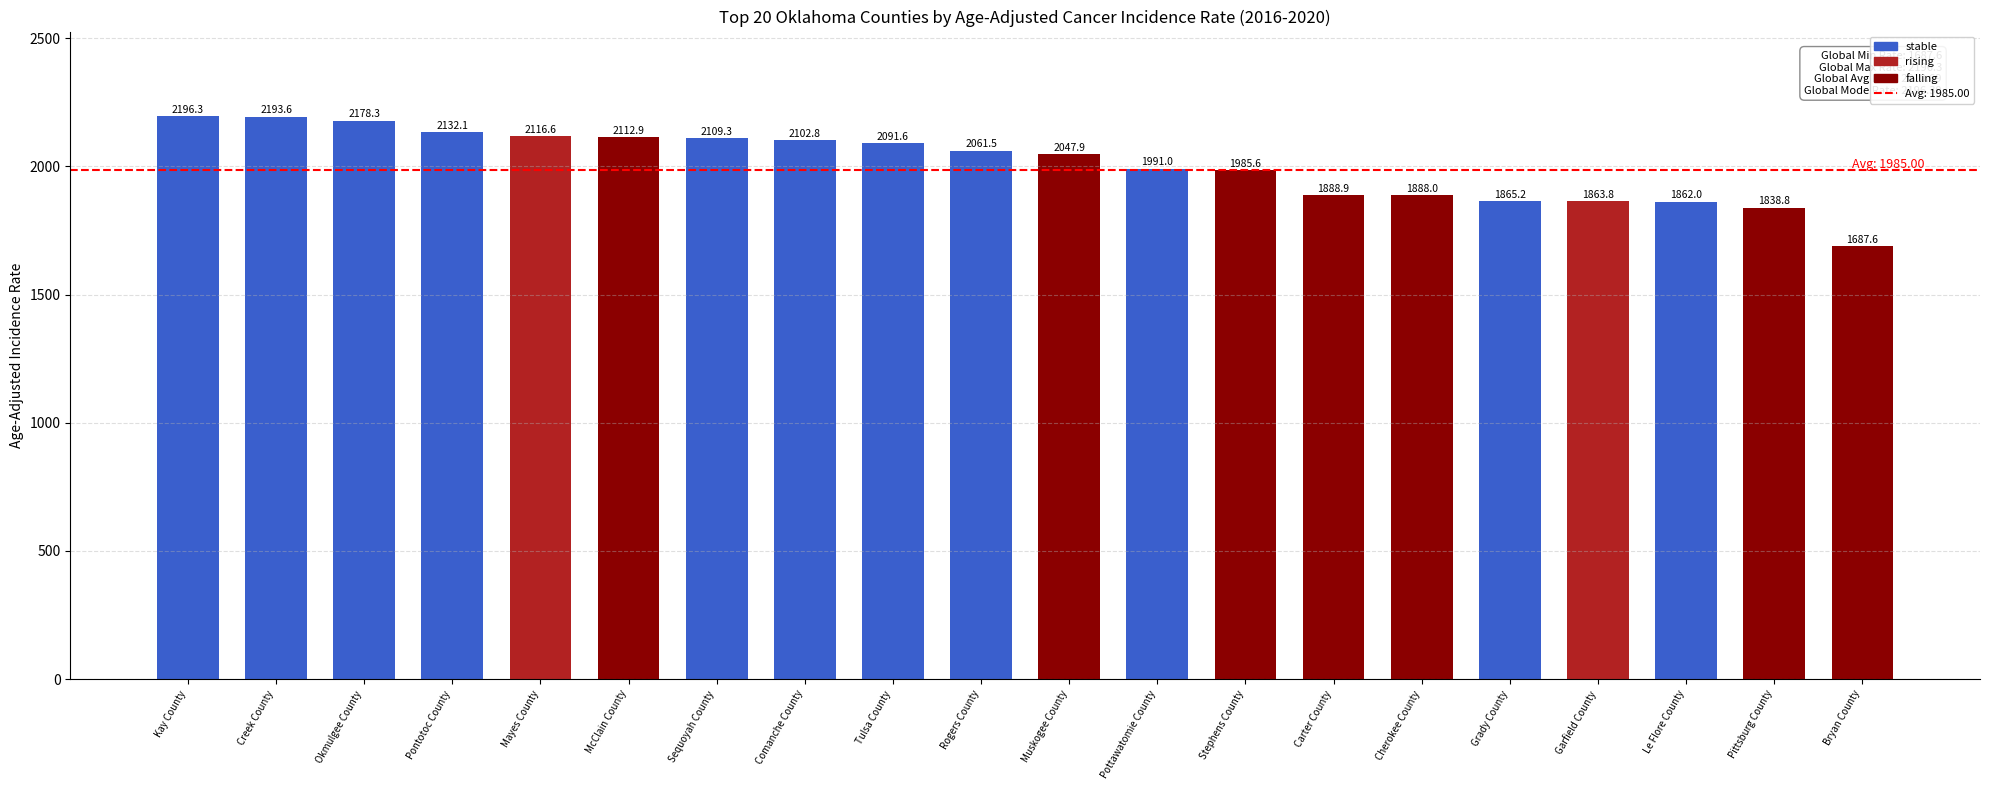

True or false: the data shows 2829.9 at Comanche County.

False